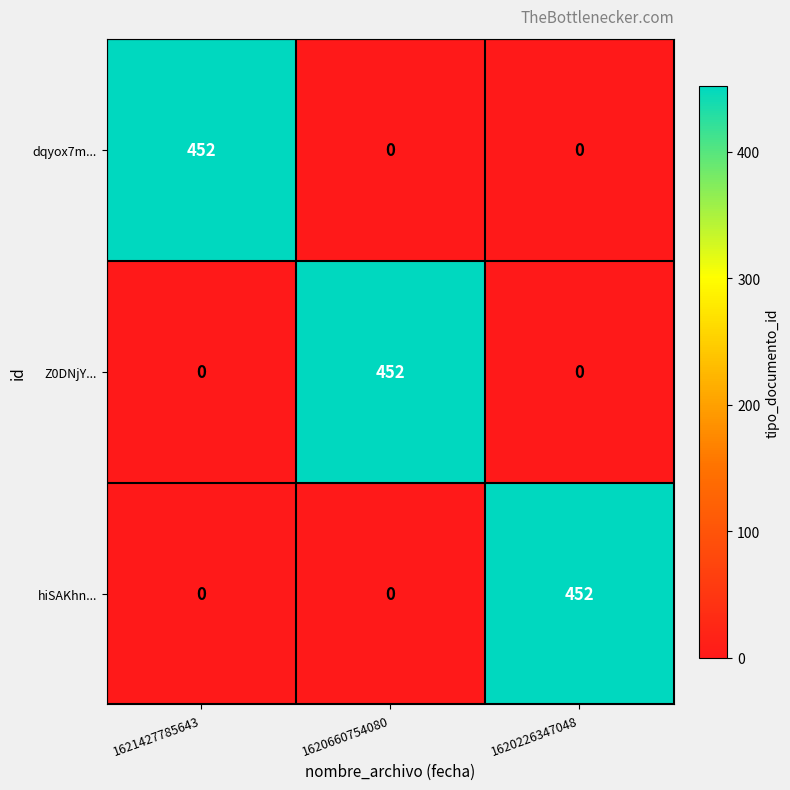

What is the maximum value shown in the chart?

452